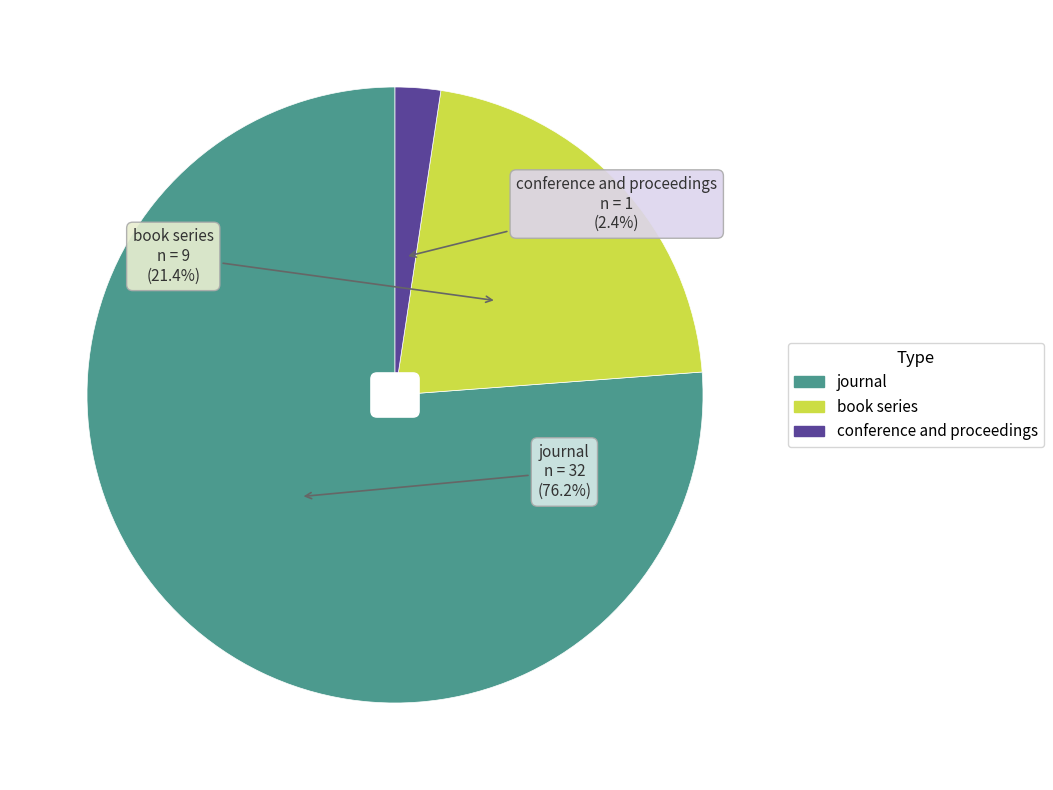

Is there any slice that represents more than half of the pie?

Yes